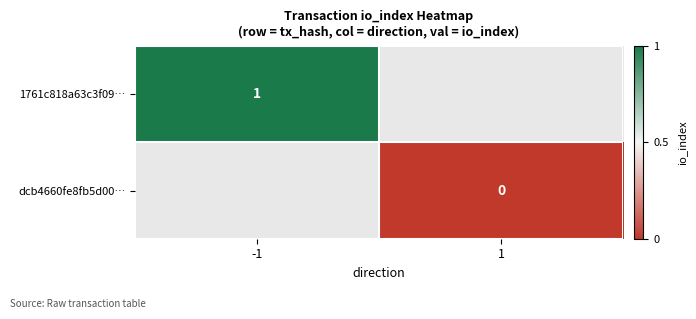

The value of 1761c818a63c3f09… at -1 is 1. True or false?

True